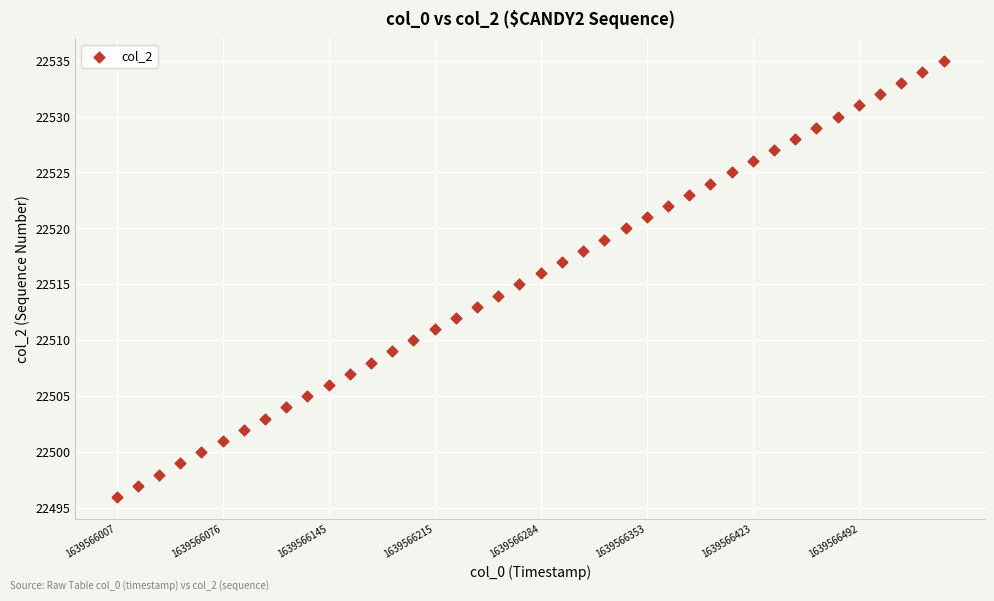

What is the range of Y values (max minus min)?

39